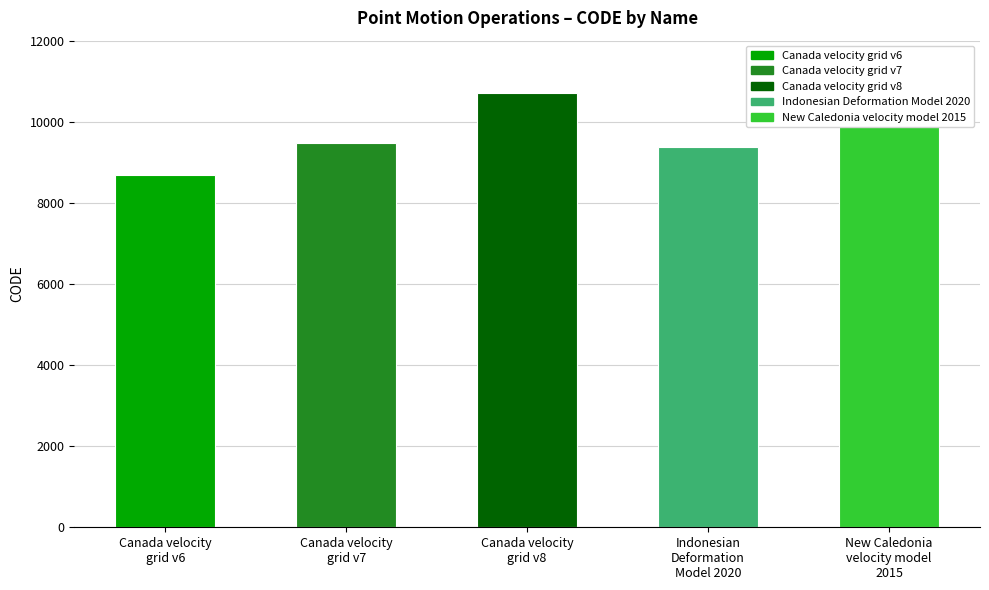

Which label corresponds to the largest value in the chart?

Canada velocity
grid v8